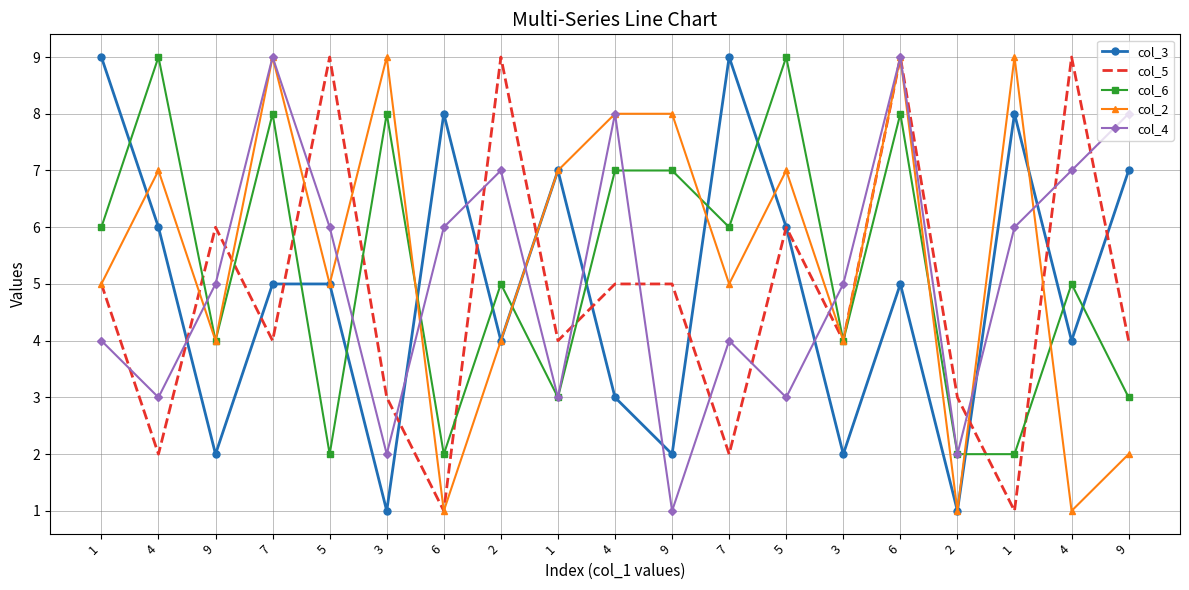

What is the highest value of the col_2 series?

9